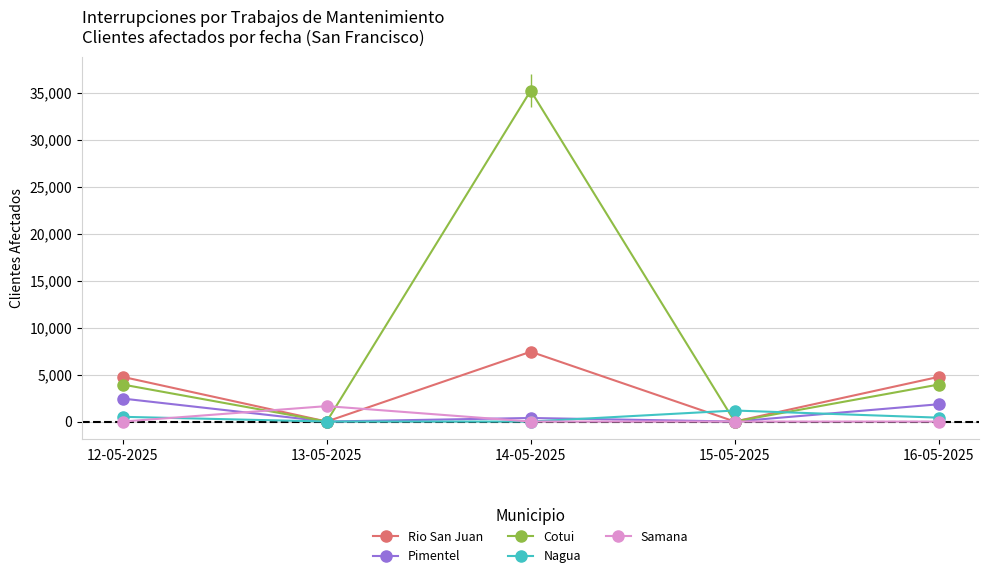

What are all the series names shown in the legend?

Rio San Juan, Pimentel, Cotui, Nagua, Samana